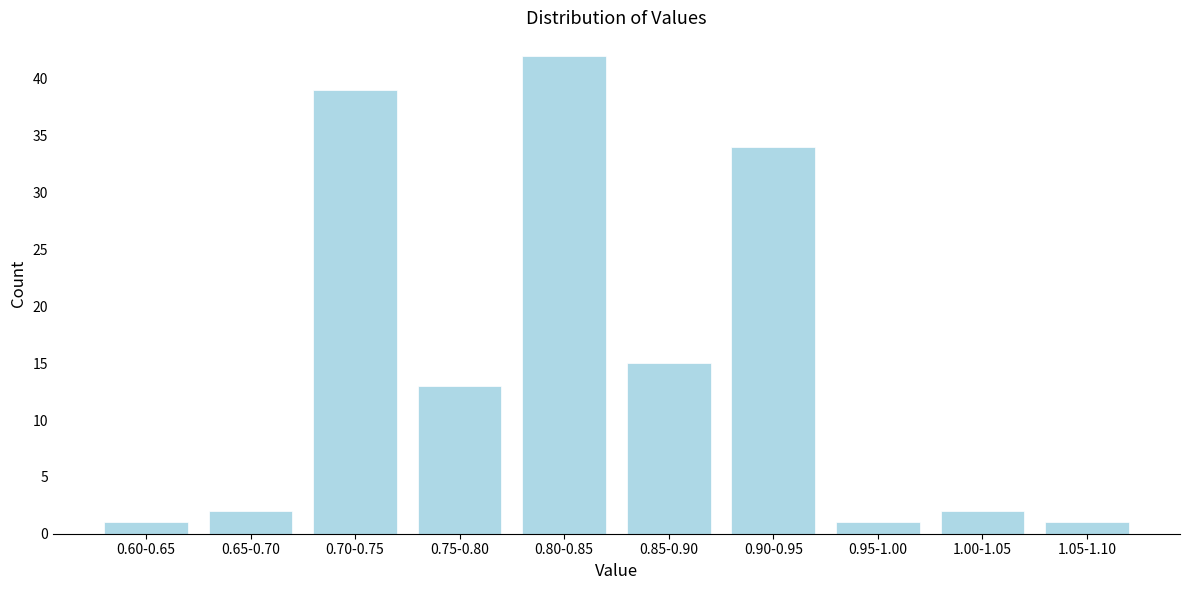

Reading left to right, transcribe all the data shown in this chart.

0.60-0.65=1	0.65-0.70=2	0.70-0.75=39	0.75-0.80=13	0.80-0.85=42	0.85-0.90=15	0.90-0.95=34	0.95-1.00=1	1.00-1.05=2	1.05-1.10=1